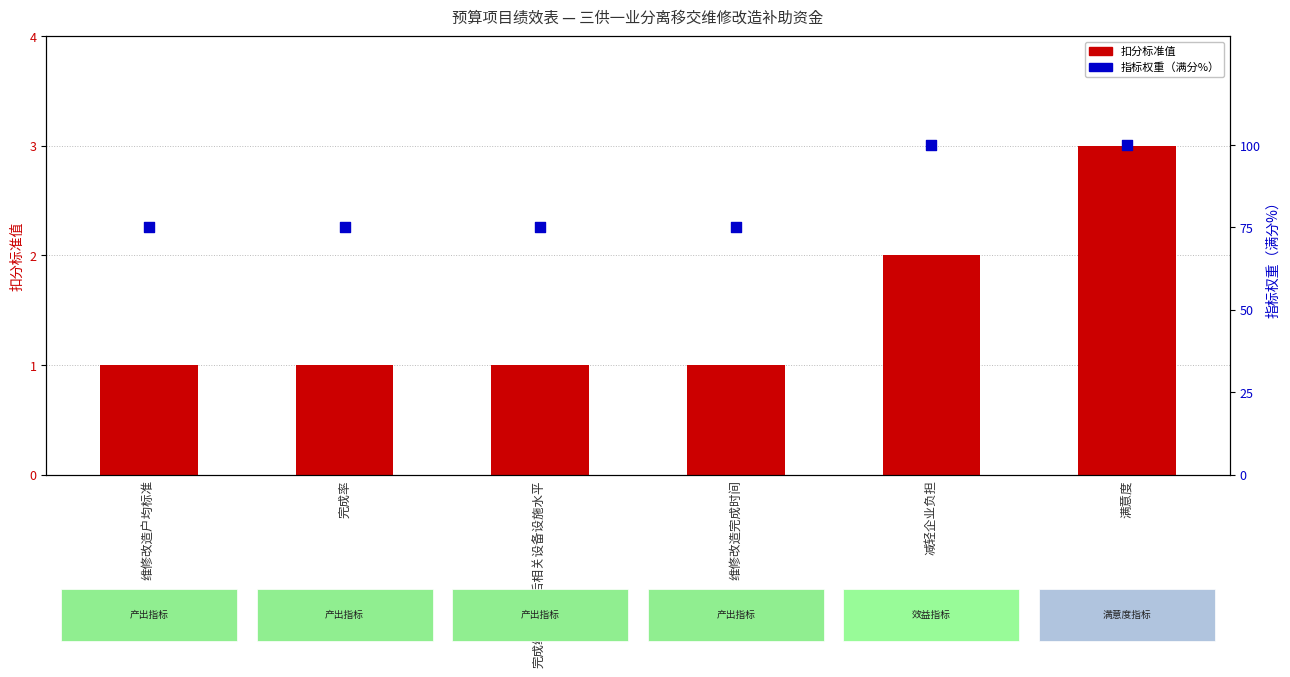

Which series has the largest Y range (max minus min)?

指标权重（满分%）